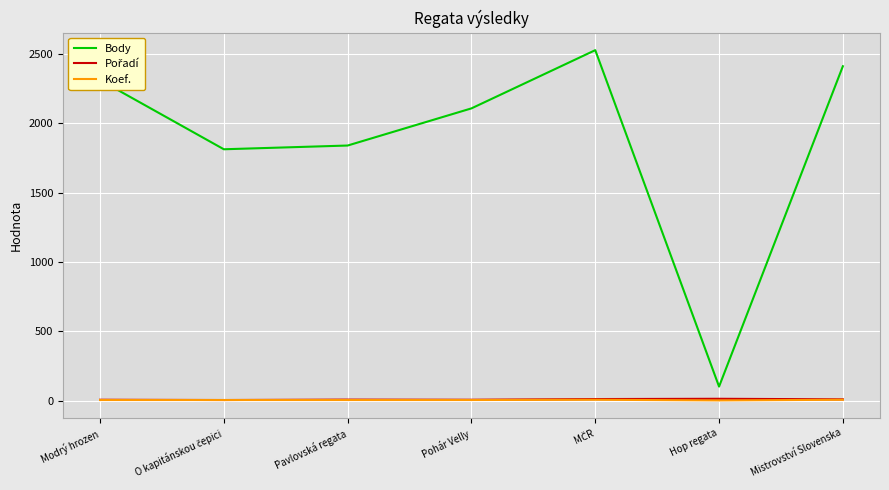

True or false: Body and Koef. intersect in this chart.

False